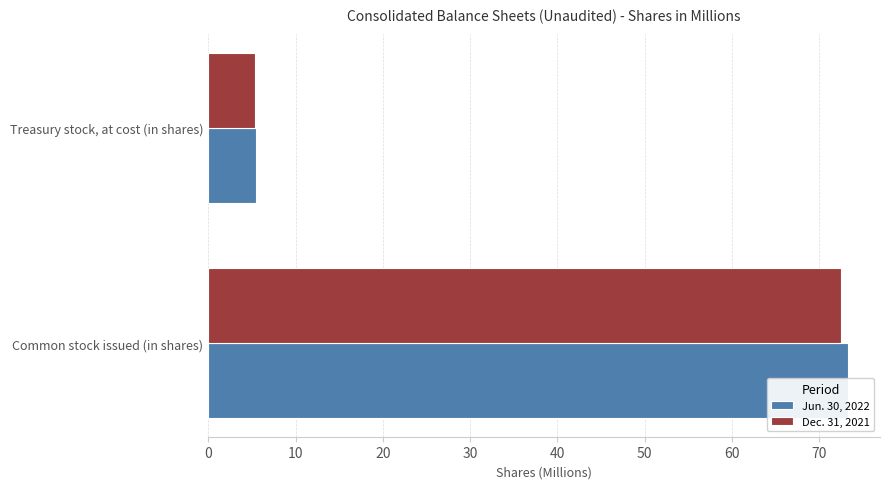

True or false: Jun. 30, 2022 has a value of 117.1 at 0.

False